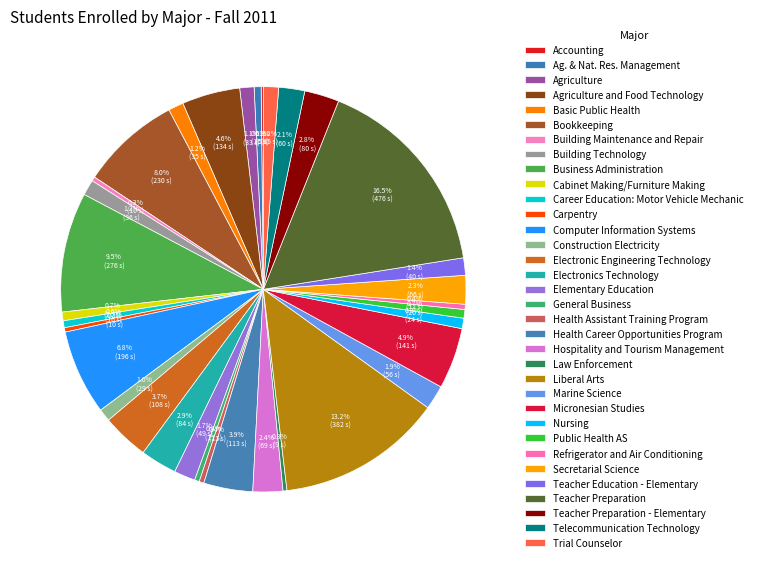

The Telecommunication Technology slice represents 2% of the pie. True or false?

True